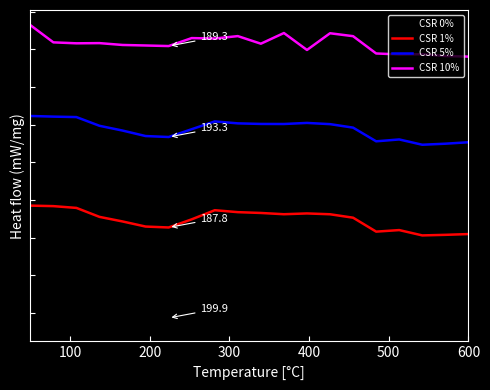

Is this an area chart (filled region under the line)?

No